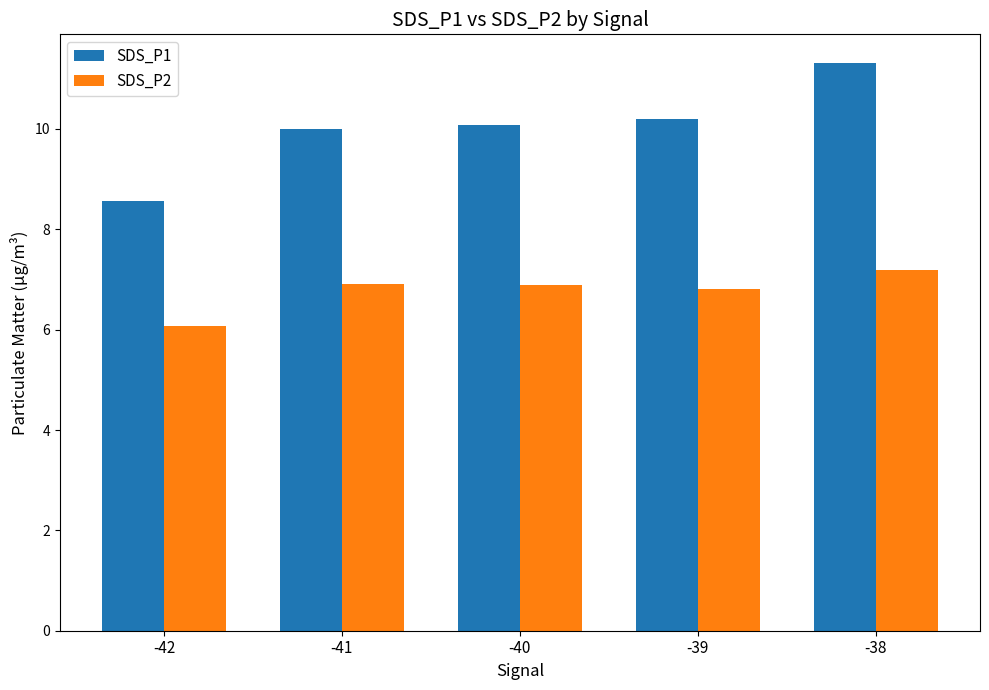

Reading left to right, what are all the values shown in this chart?

SDS_P1: -42=8.6	-41=10.0	-40=10.1	-39=10.2	-38=11.3
SDS_P2: -42=6.1	-41=6.9	-40=6.9	-39=6.8	-38=7.2